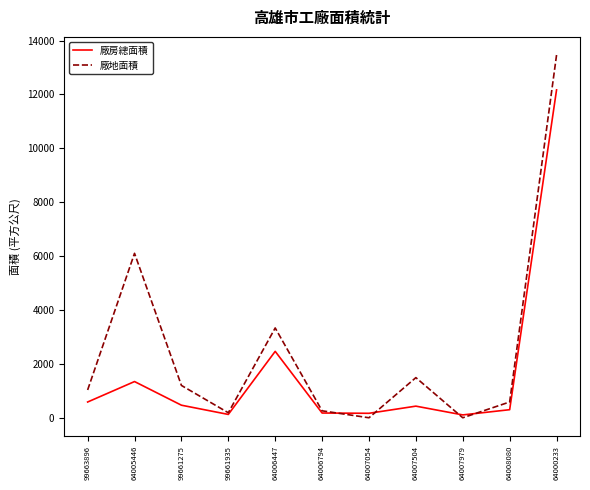

Rank the series by their average value, from highest to lowest.

廠地面積, 廠房總面積